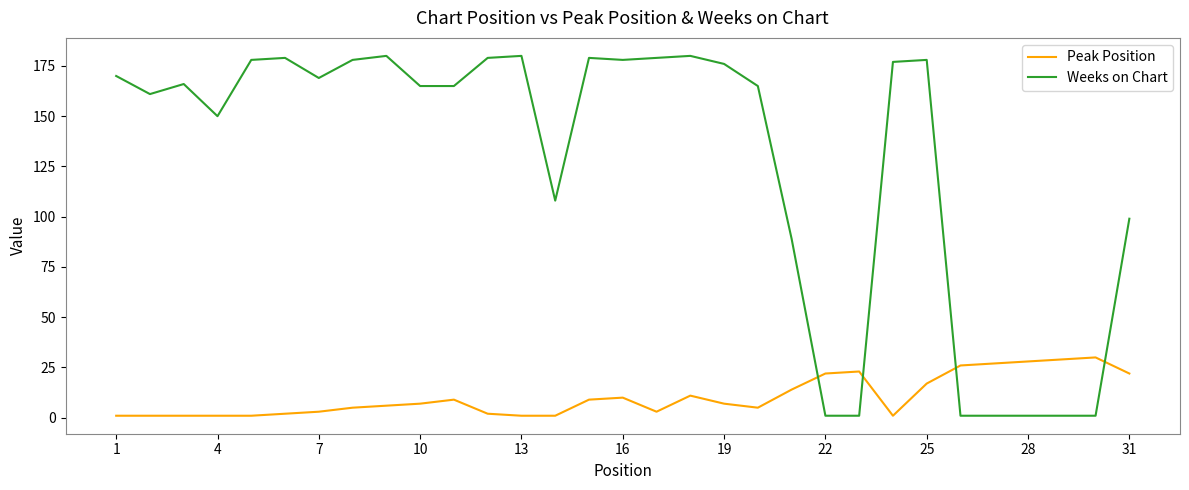

Reading right to left, list all the values displayed in this chart.

Peak Position: 22	30	29	28	27	26	17	1	23	22	14	5	7	11	3	10	9	1	1	2	9	7	6	5	3	2	1	1	1	1	1
Weeks on Chart: 99	1	1	1	1	1	178	177	1	1	89	165	176	180	179	178	179	108	180	179	165	165	180	178	169	179	178	150	166	161	170